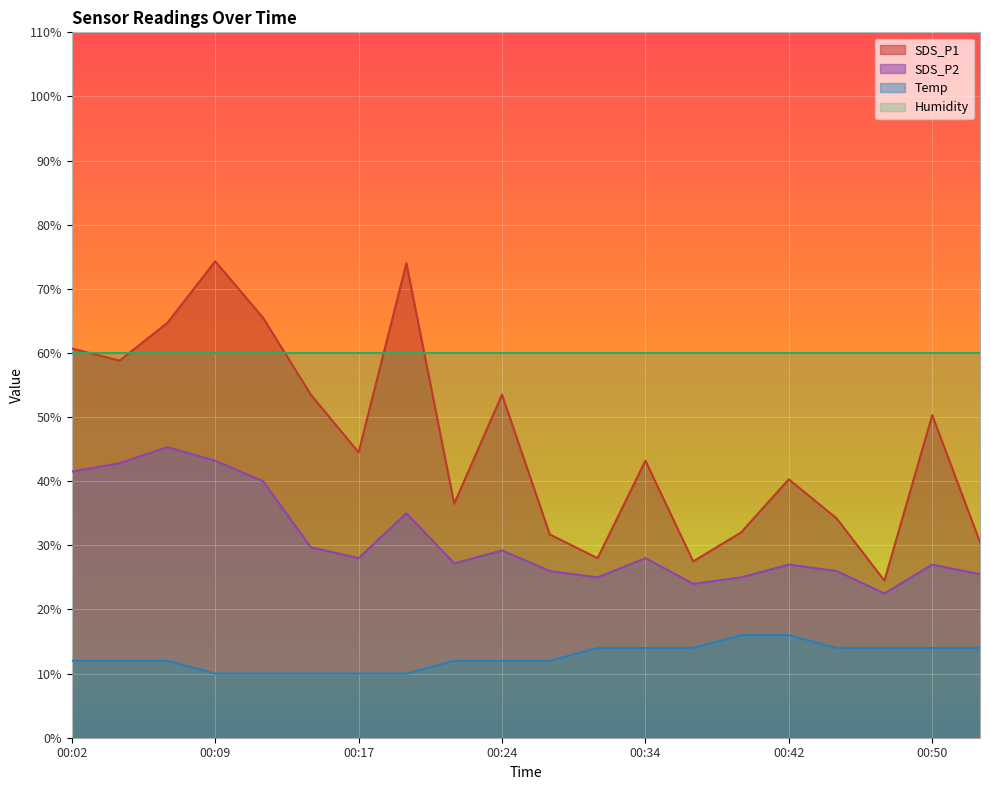

Which series has the largest range (max minus min)?

SDS_P1